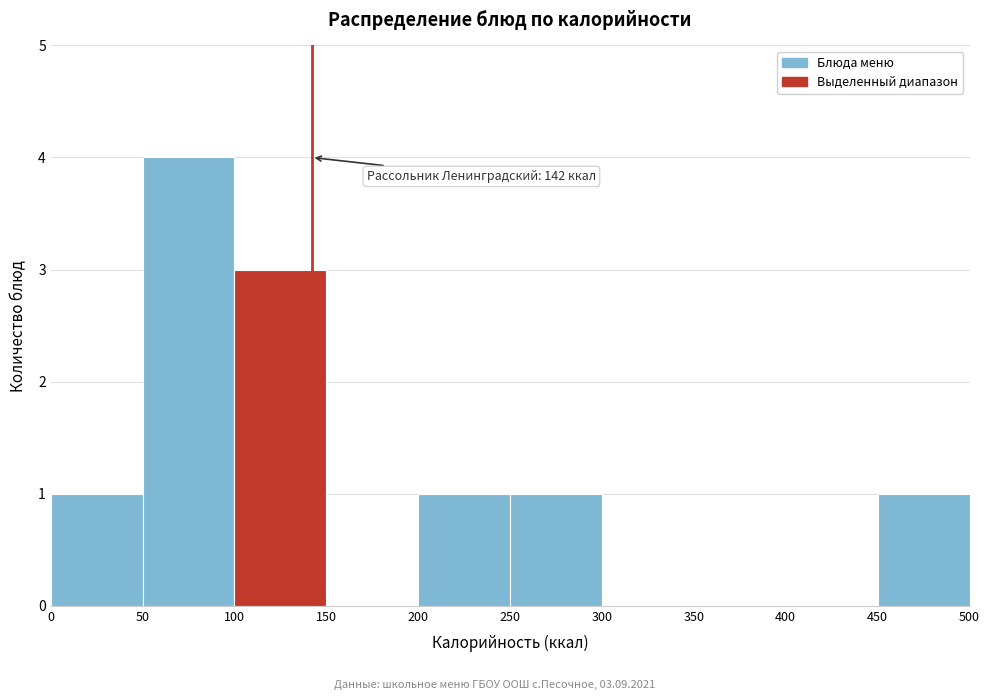

Over which range of the x-axis is the bar tallest?

50 to 100